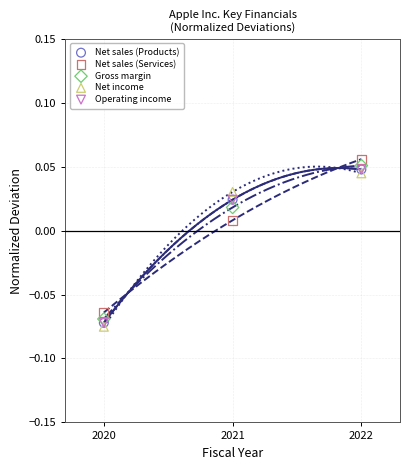

Which series reaches the maximum Y coordinate?

Net sales (Services)